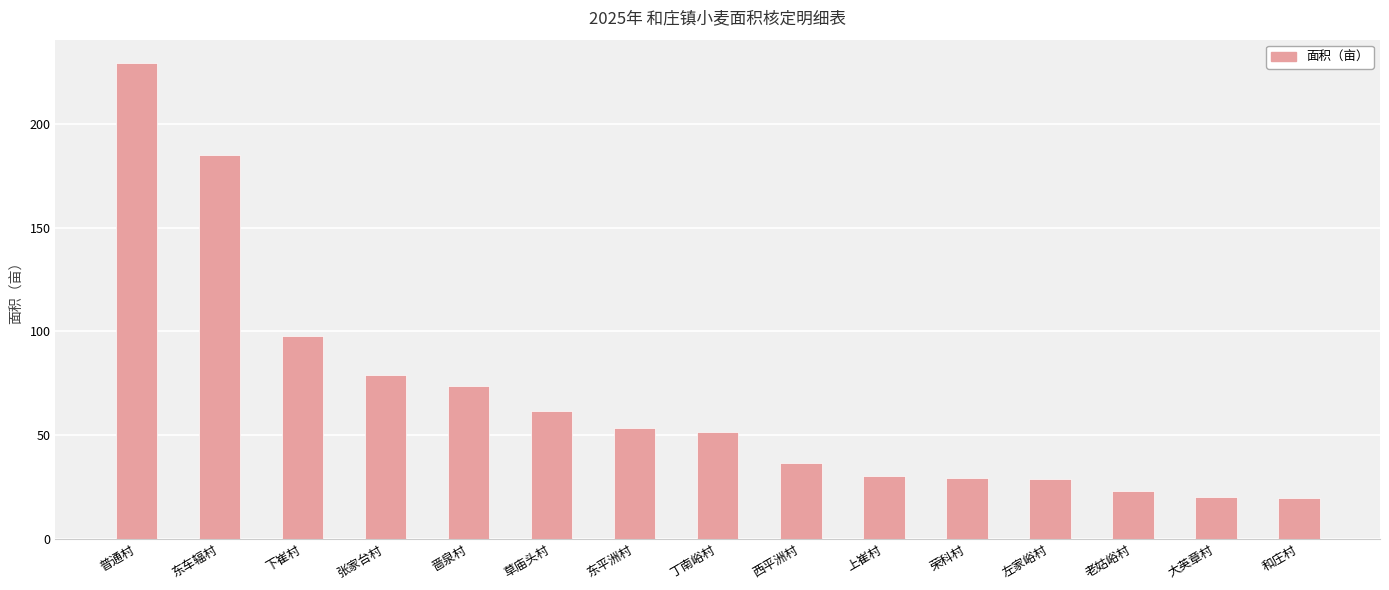

What is the value of the 11th bar from the left?

29.2